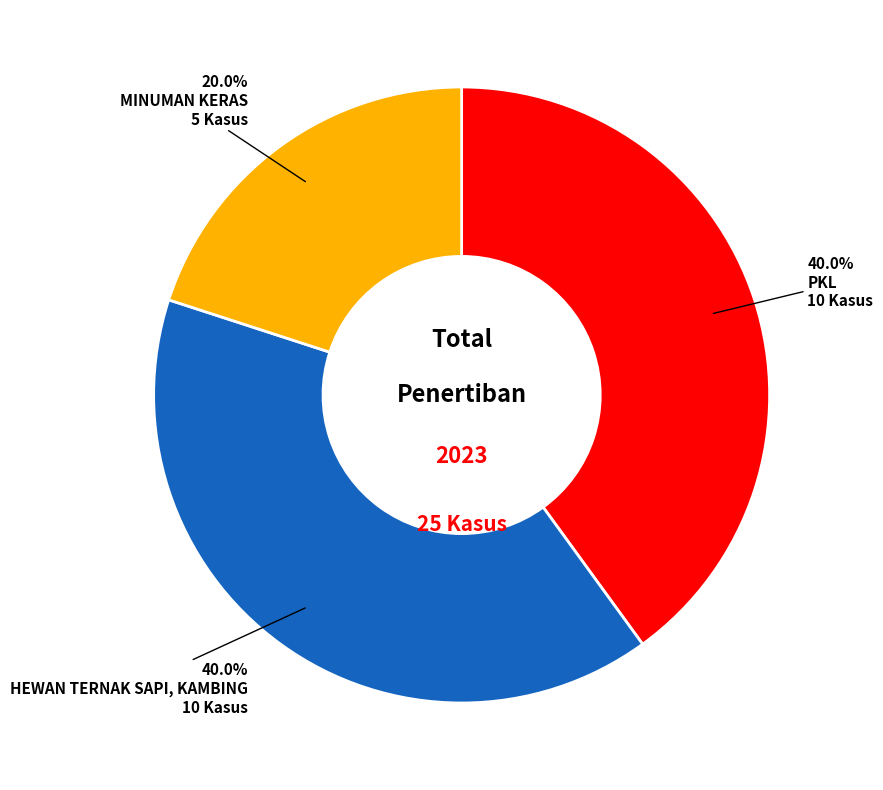

Does any single category account for the majority?

No